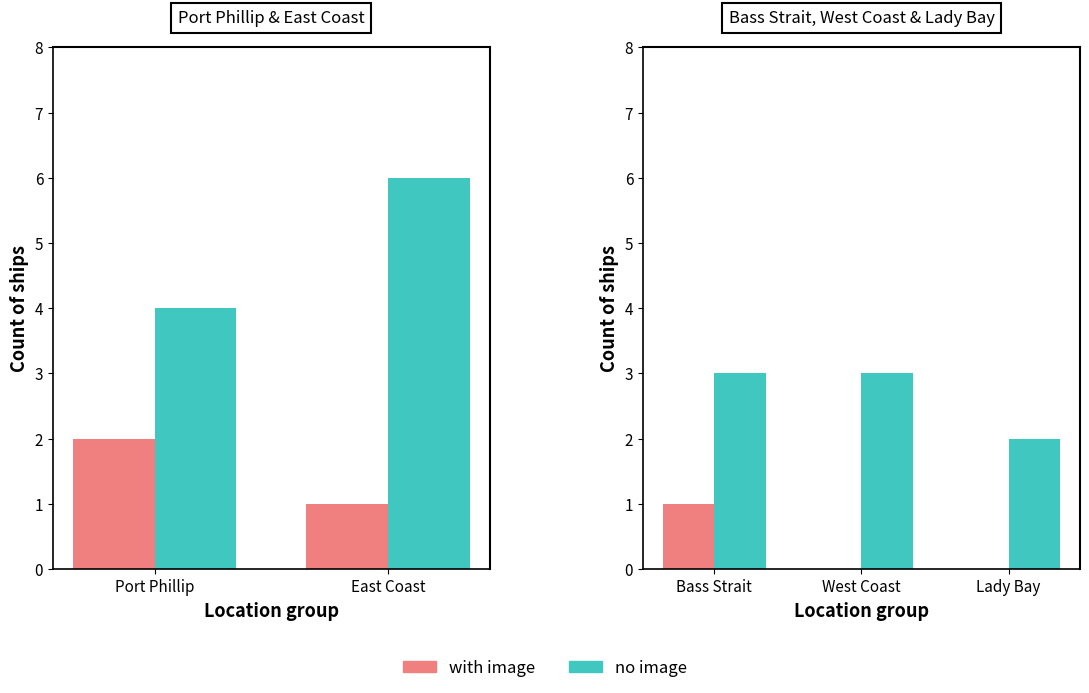

Between West Coast and Lady Bay, which is larger?

West Coast